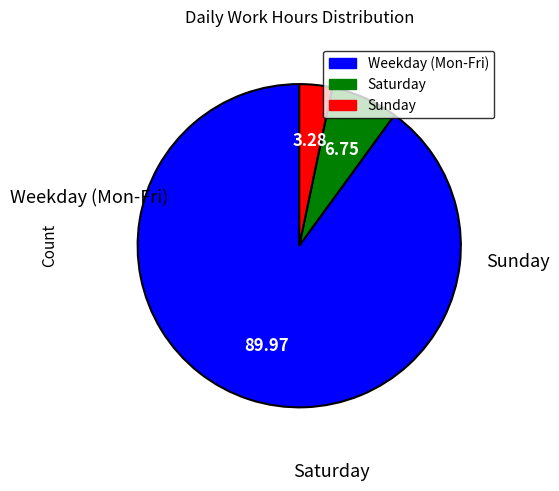

Does any single category account for the majority?

Yes